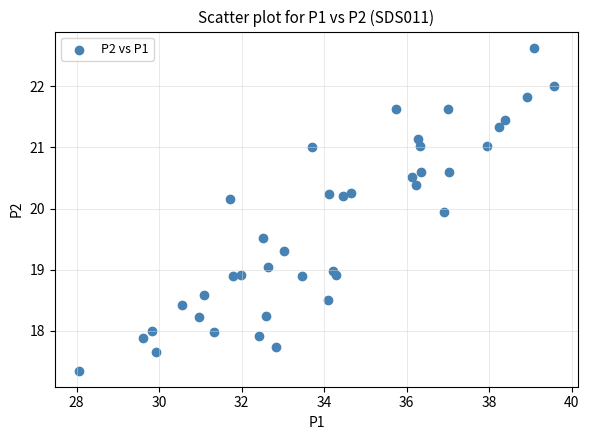

What is the range of X values (max minus min)?

11.5